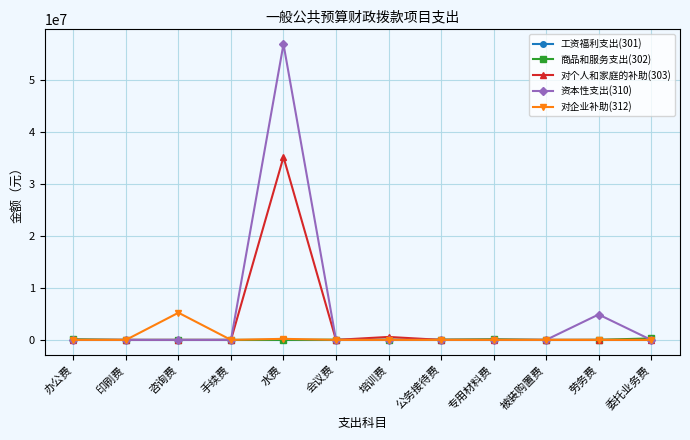

The value of 工资福利支出(301) at 会议费 is 0.0. True or false?

True